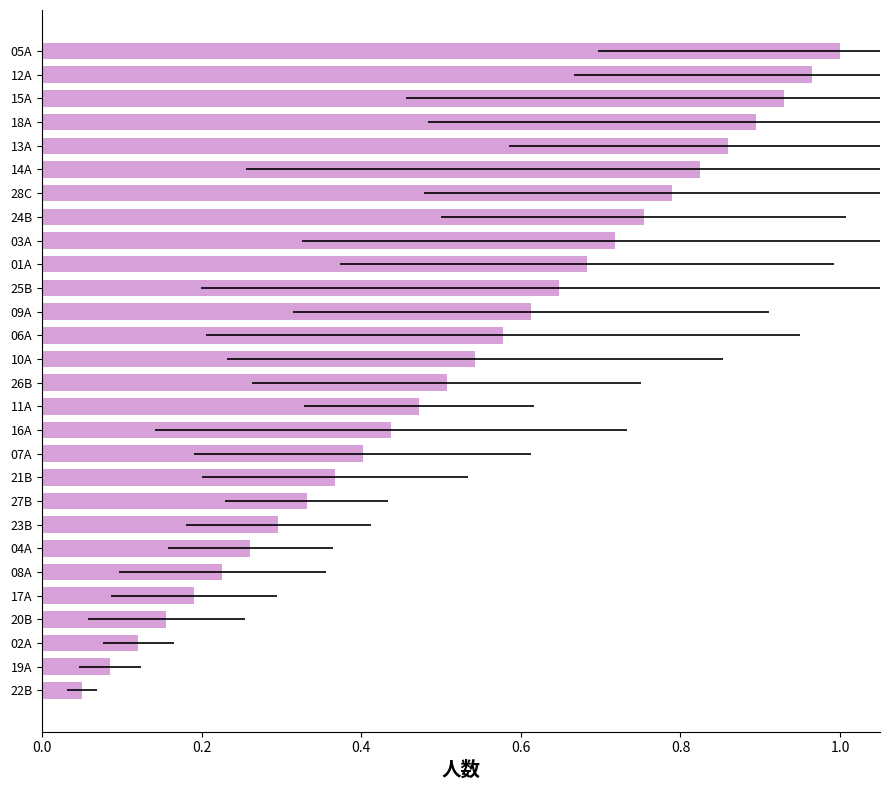

What is the average value?

0.5